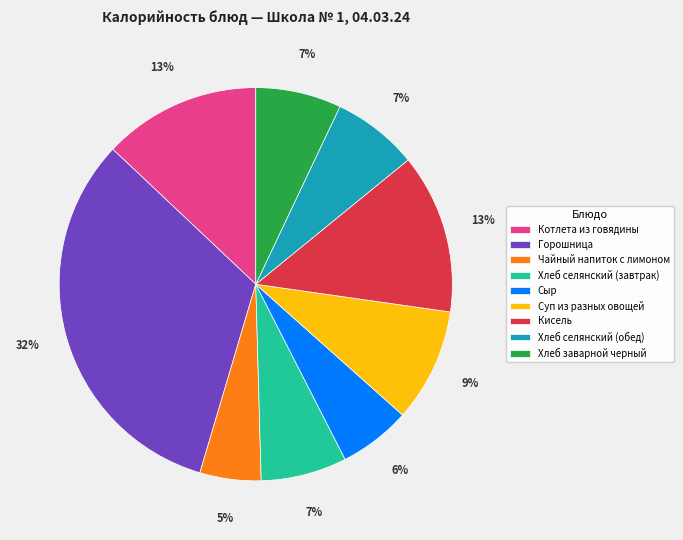

Is the sum of Хлеб селянский (обед) and Кисель greater than half?

No